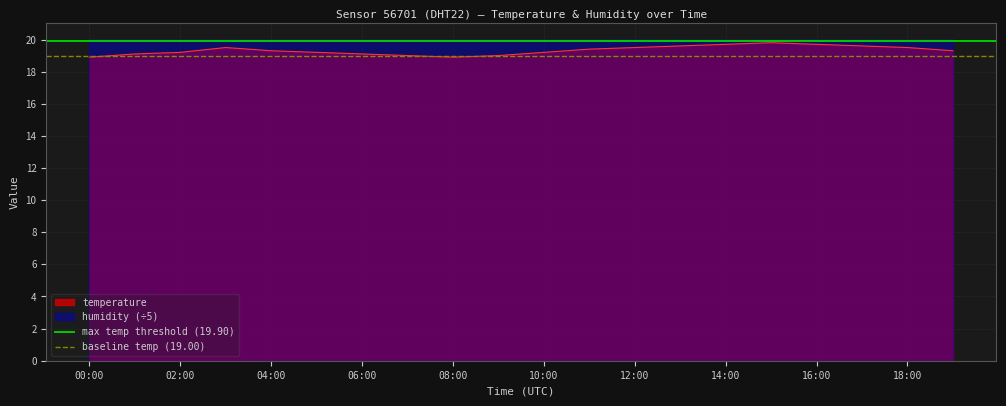

True or false: temperature has a value of 18.9 at 08:00.

True